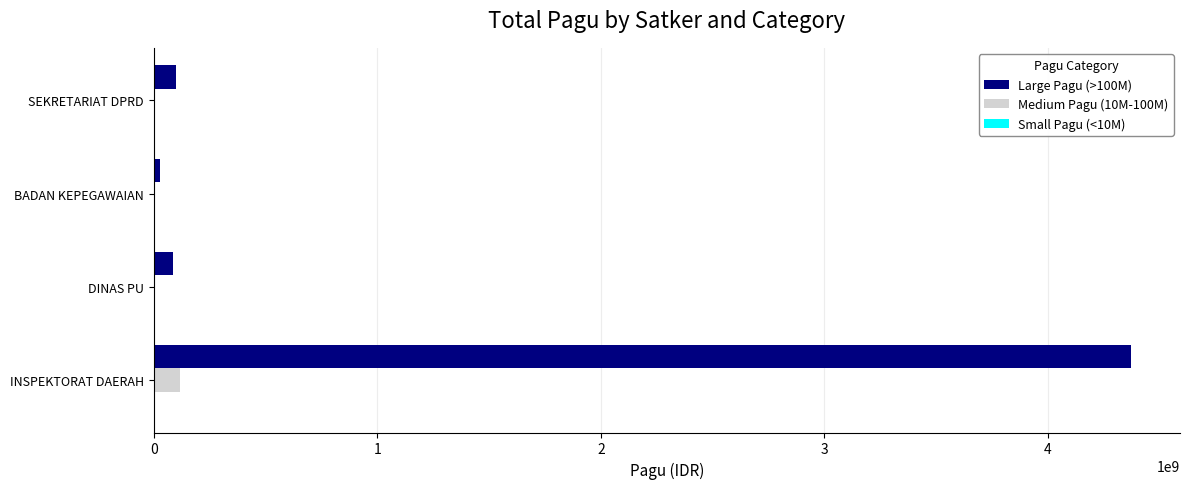

Which label corresponds to the largest value in the chart?

INSPEKTORAT DAERAH